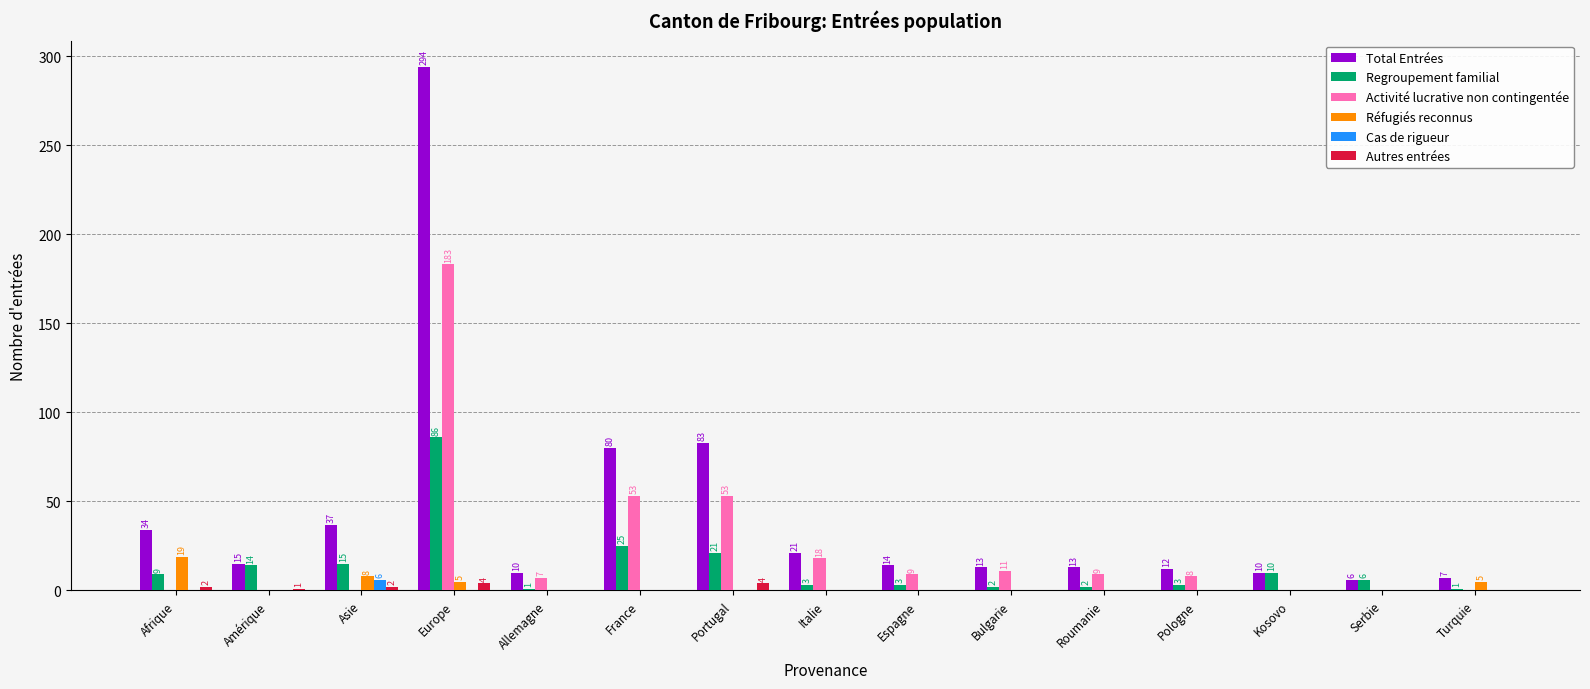

Which series changed the most between Asie and Serbie?

Total Entrées